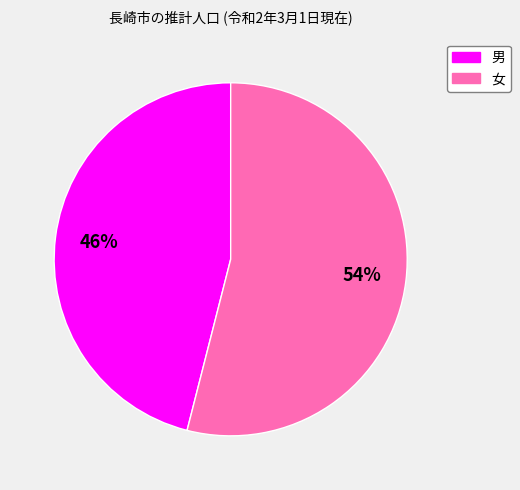

To the nearest percent, what is the difference between the largest and smallest slice percentages?

8%